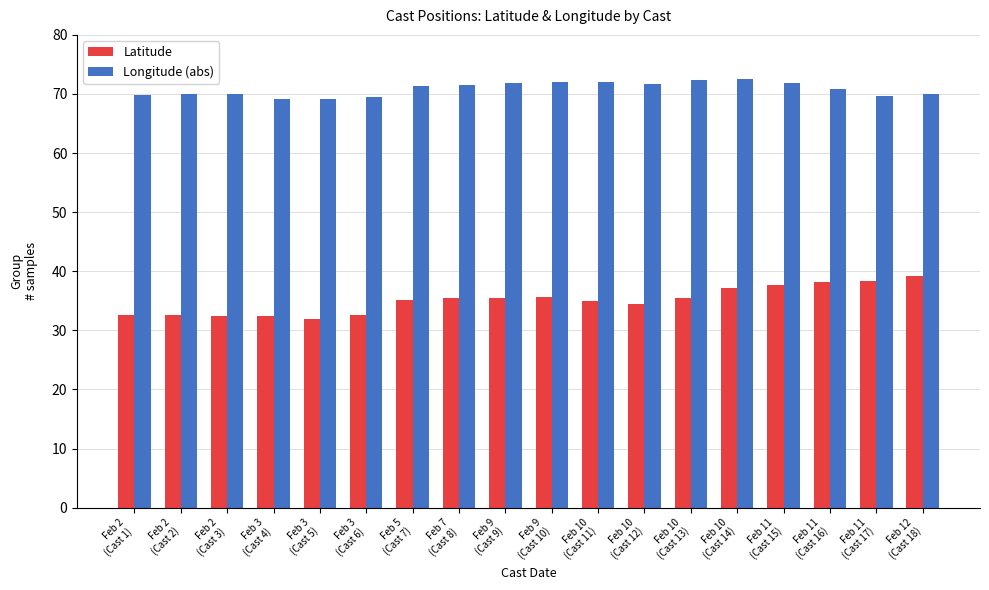

What position from the right is Feb 11
(Cast 16)?

3